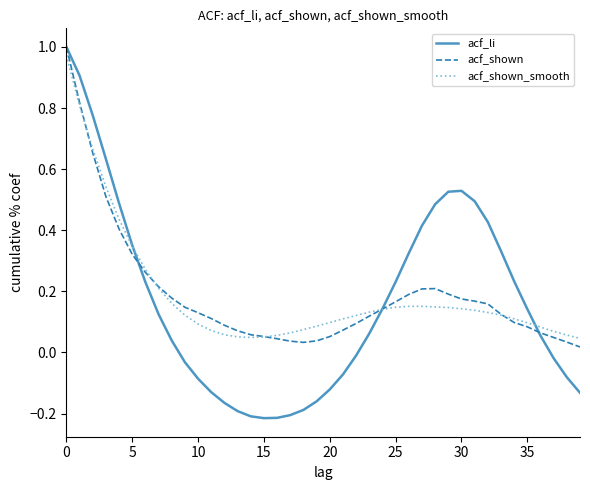

How many lines are shown in the chart?

3